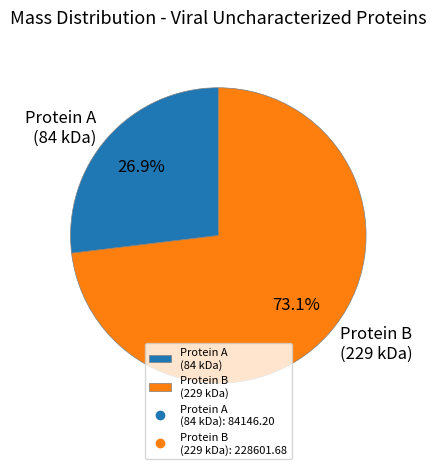

Rank the categories by value from lowest to highest.

Protein A (84 kDa), Protein B (229 kDa)